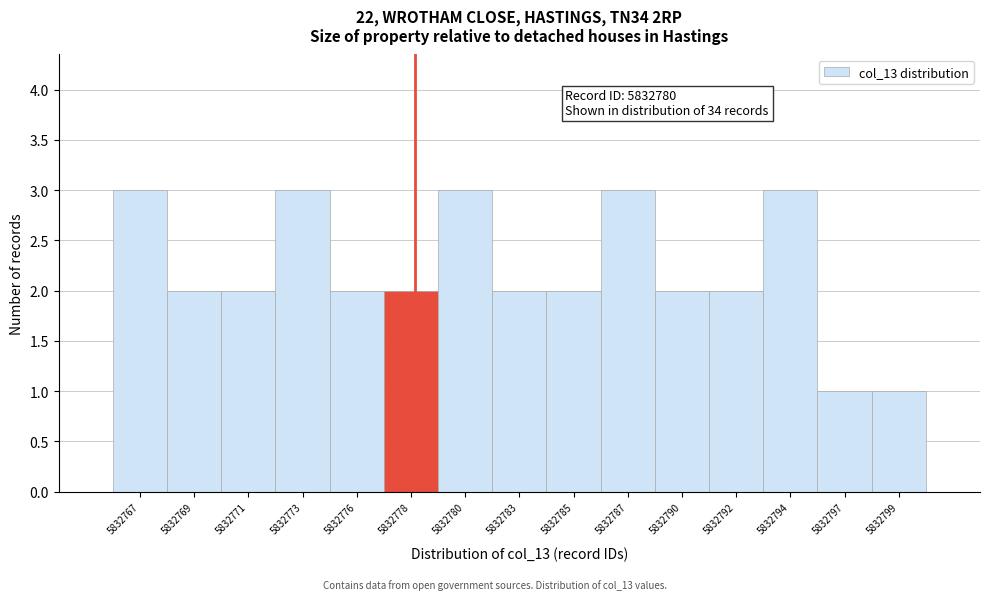

Reading left to right, transcribe all the data shown in this chart.

5832767=3	5832769=2	5832771=2	5832773=3	5832776=2	5832778=2	5832780=3	5832783=2	5832785=2	5832787=3	5832790=2	5832792=2	5832794=3	5832797=1	5832799=1